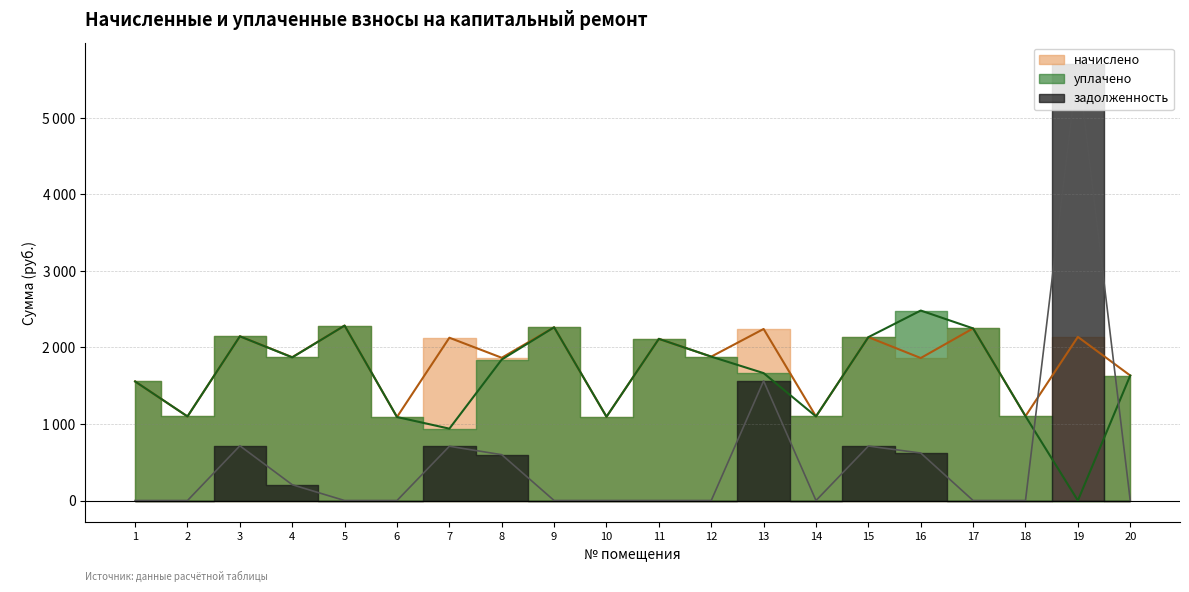

What are all the series names shown in the legend?

начислено, уплачено, задолженность